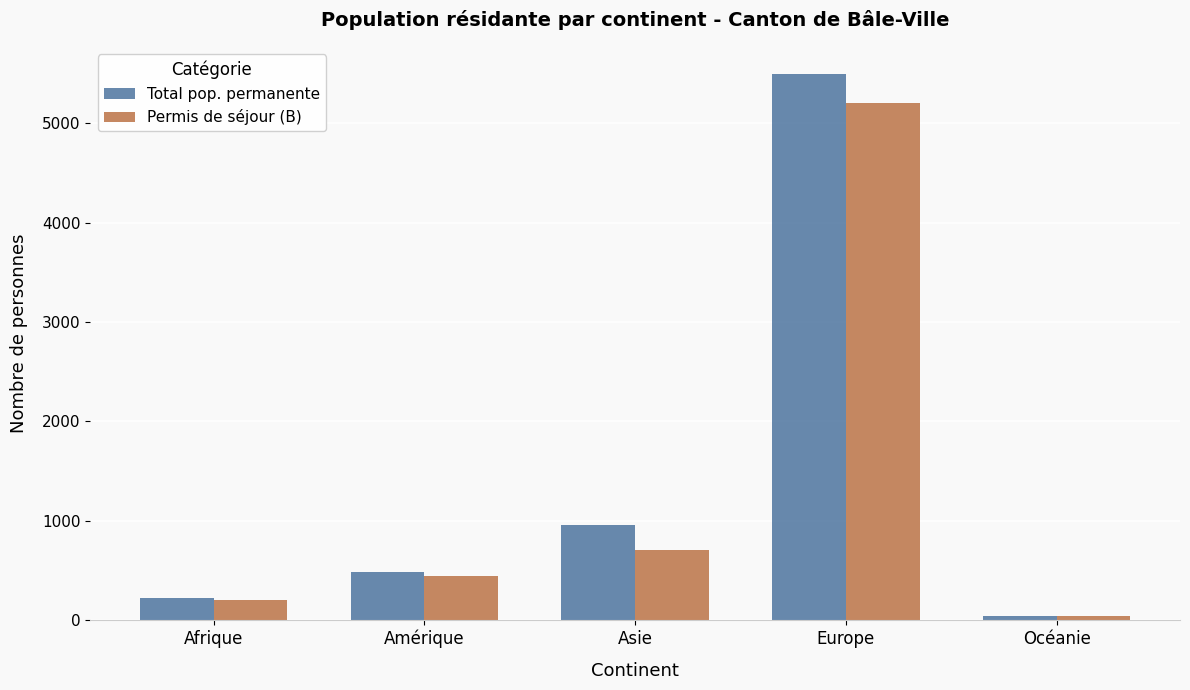

What are all the series names shown in the legend?

Total pop. permanente, Permis de séjour (B)